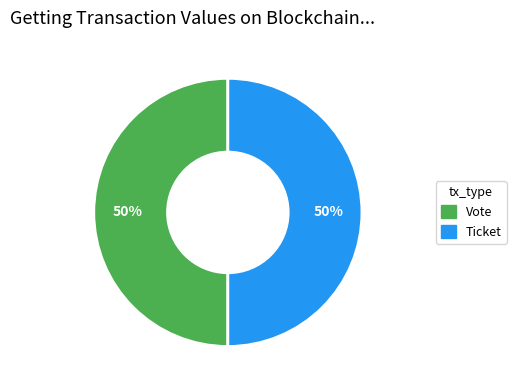

Is it true that Vote is 61% of the pie?

False